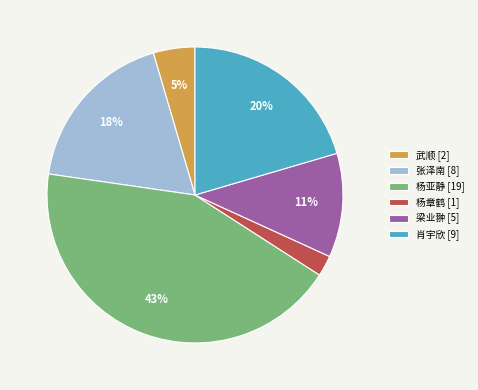

Count the number of slices in the pie.

6